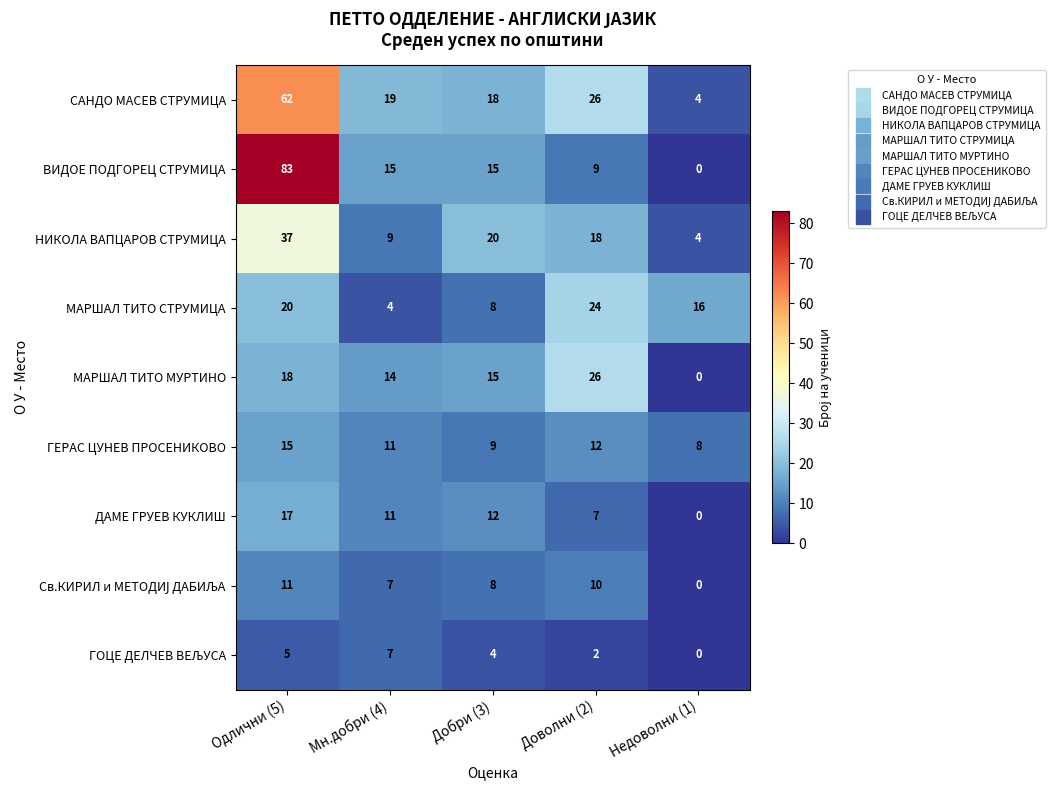

What is the maximum value shown in the chart?

83